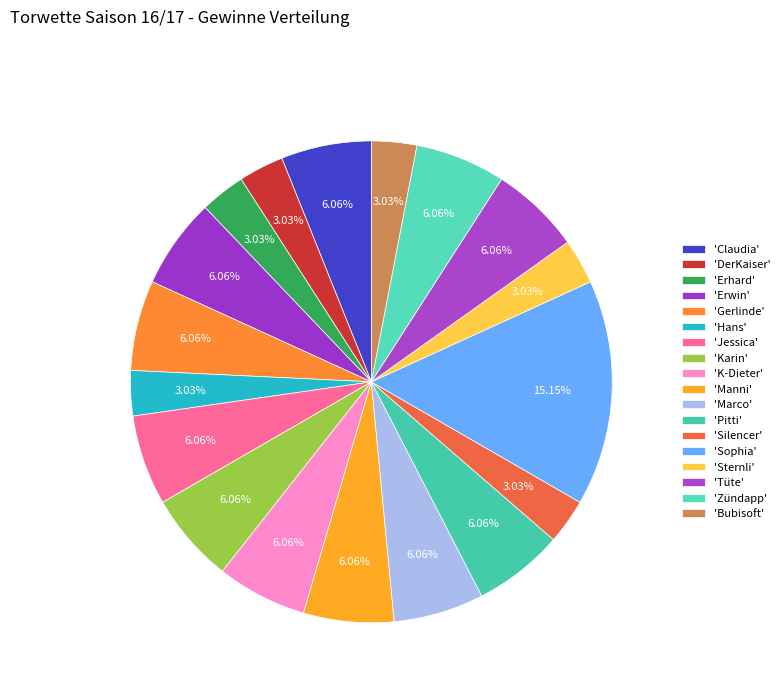

Count the number of slices in the pie.

18